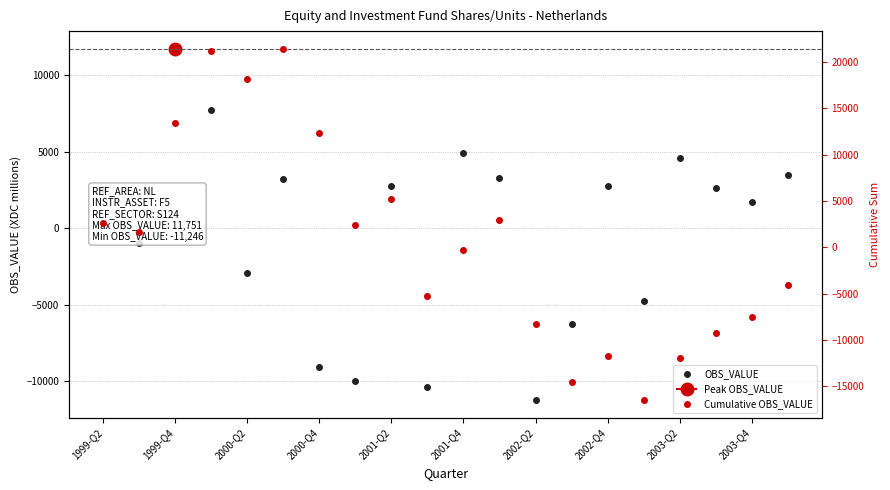

Reading left to right, what are all the values shown in this chart?

OBS_VALUE: 2594	-951	11751	7744	-2950	3244	-9056	-10002	2779	-10371	4913	3286	-11246	-6256	2775	-4772	4579	2629	1729	3481
Cumulative OBS_VALUE: 2594	1643	13394	21138	18188	21432	12376	2374	5153	-5218	-305	2981	-8265	-14521	-11746	-16518	-11939	-9310	-7581	-4100